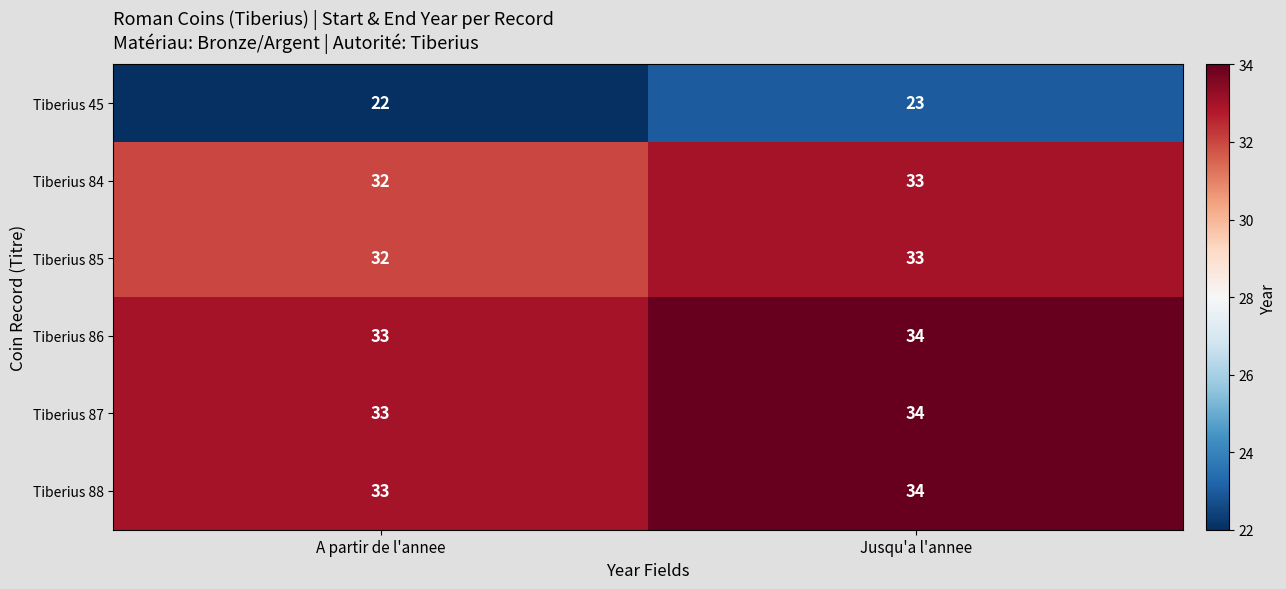

What is the smallest value displayed?

22